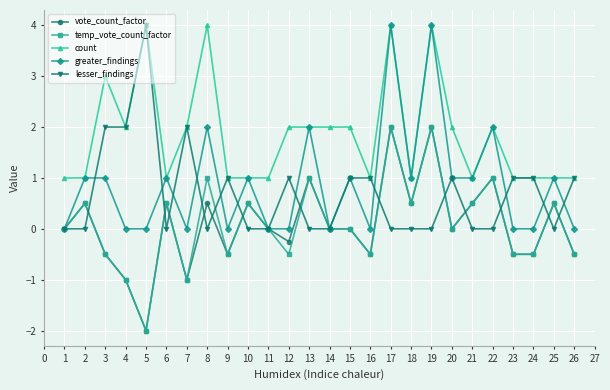

How many values in the greater_findings series are below 1?

12